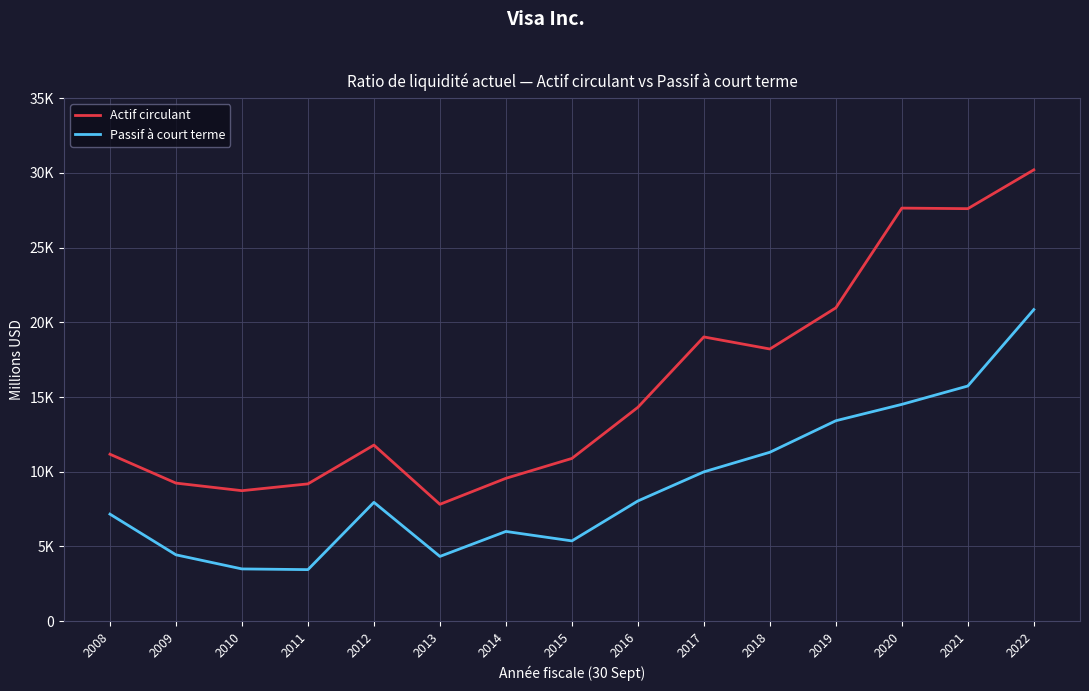

Rank the categories by Passif à court terme value from highest to lowest.

2022, 2021, 2020, 2019, 2018, 2017, 2016, 2012, 2008, 2014, 2015, 2009, 2013, 2010, 2011